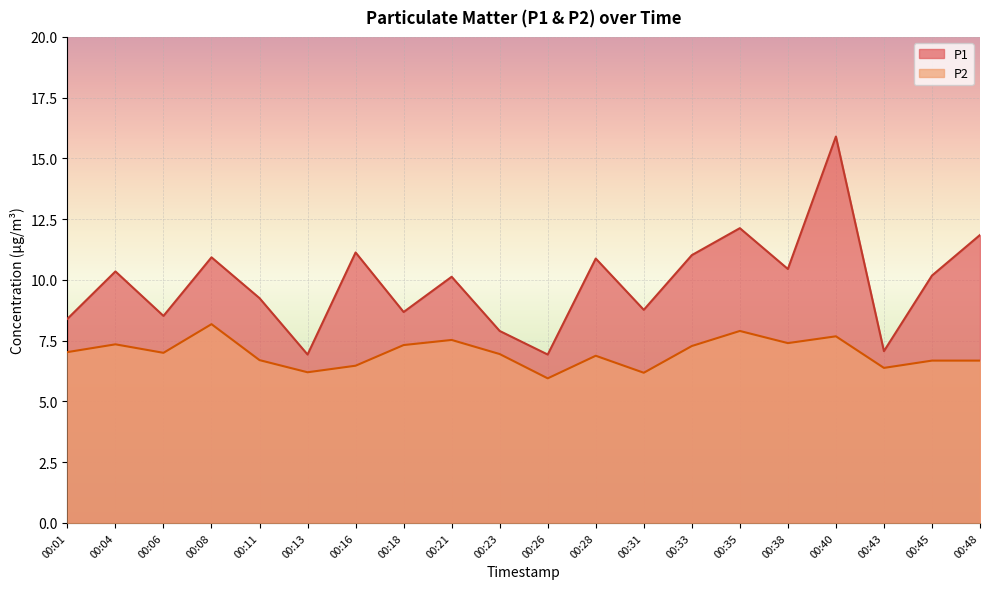

List the series in order of their overall mean, lowest first.

P2, P1